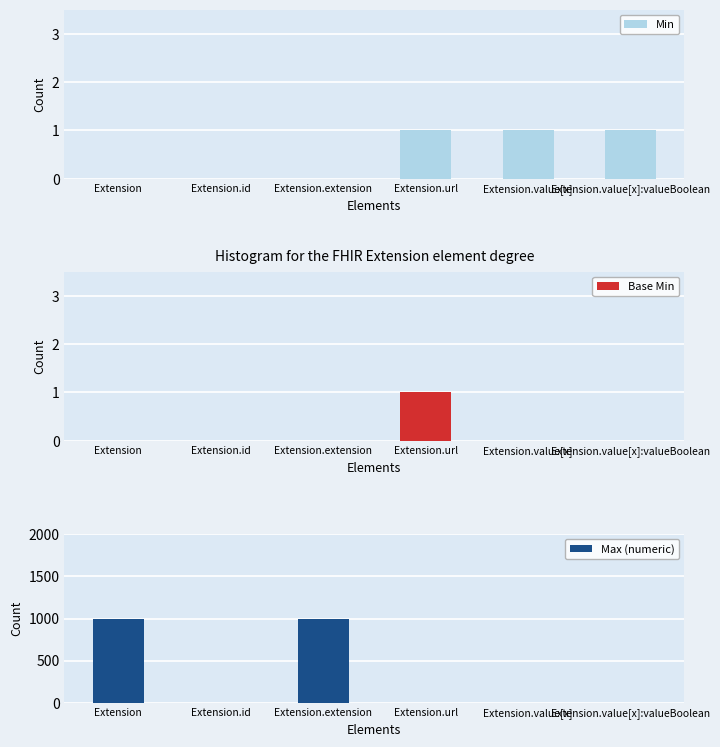

What are all the series names shown in the legend?

Min, Base Min, Max (numeric)